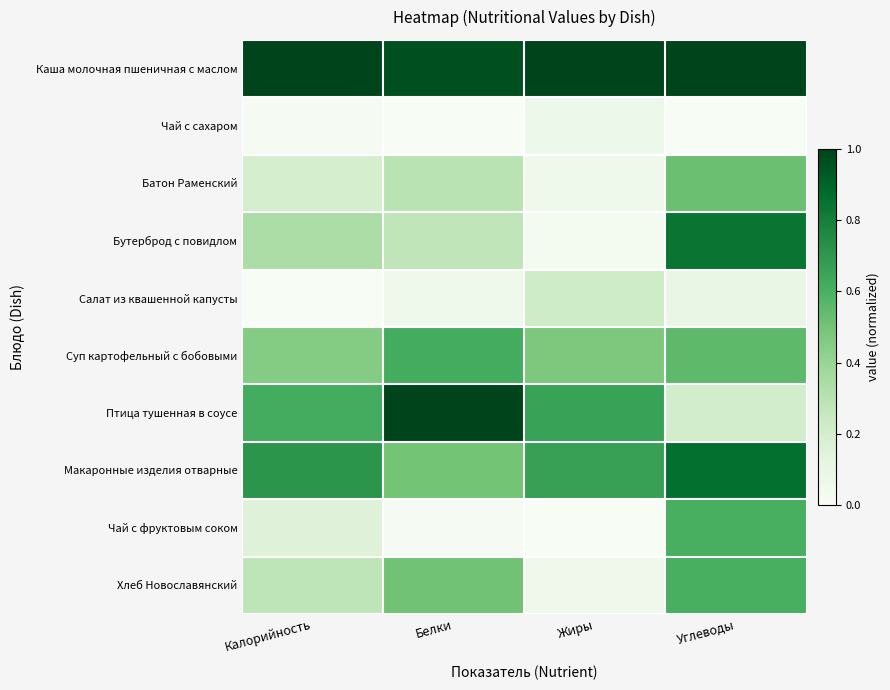

What is the greatest value displayed?

1.0